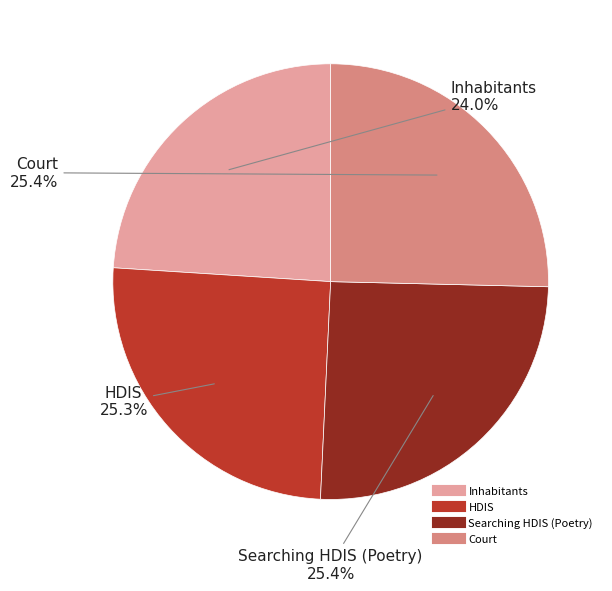

To the nearest percent, what portion does HDIS represent?

25%